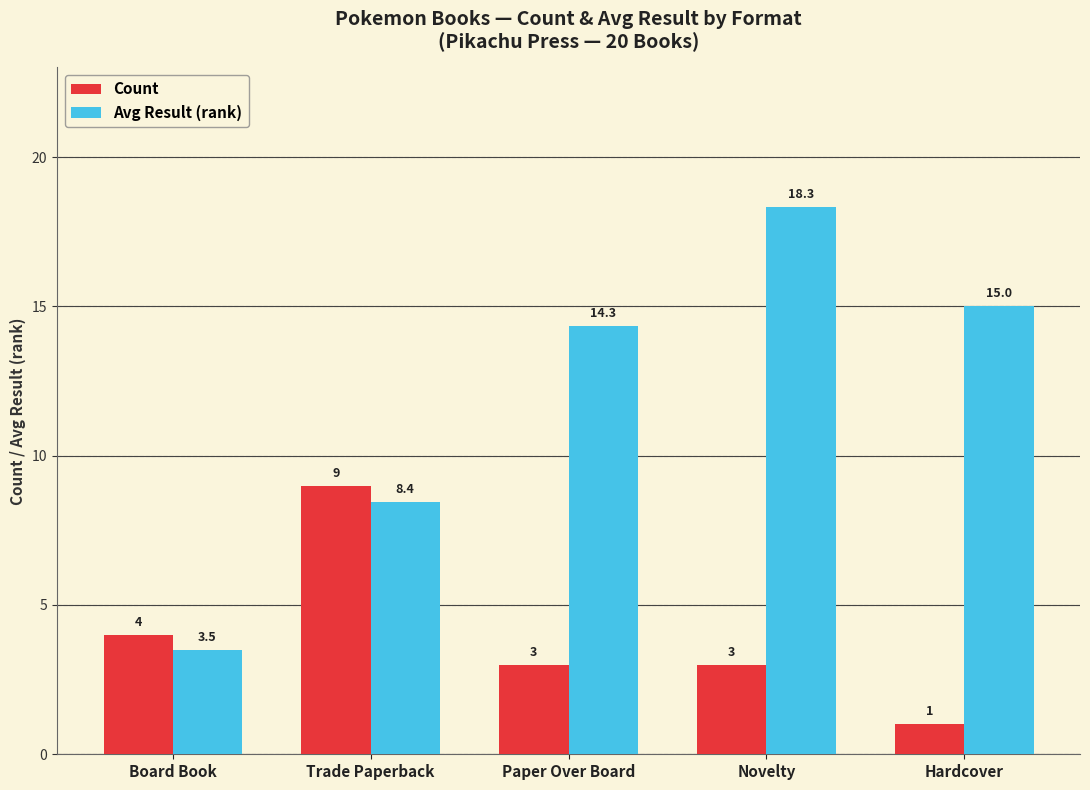

What is the difference between the maximum and minimum values in the Count series?

8.0